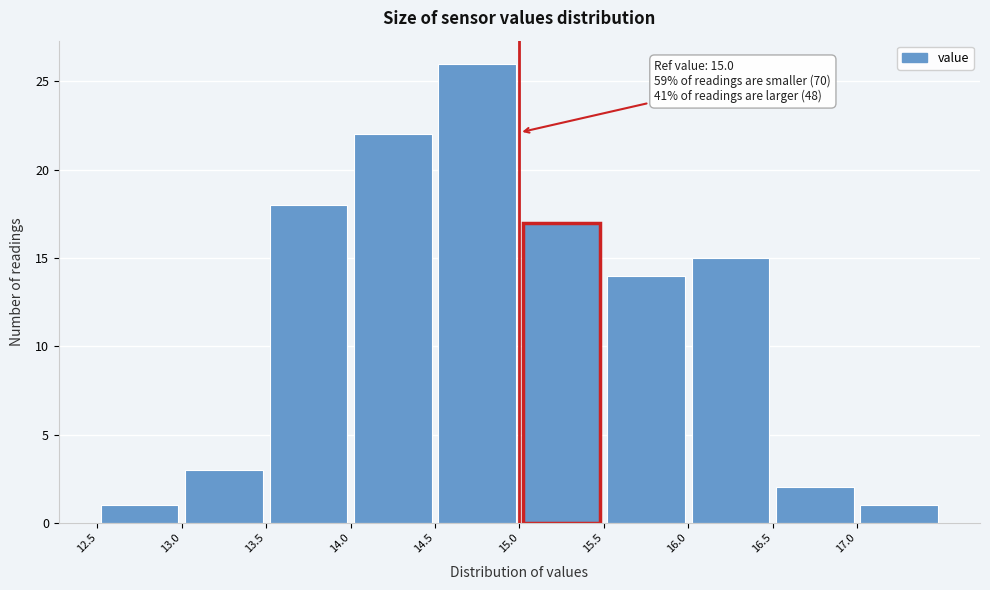

Over which range of the x-axis is the bar tallest?

14.5 to 15.0